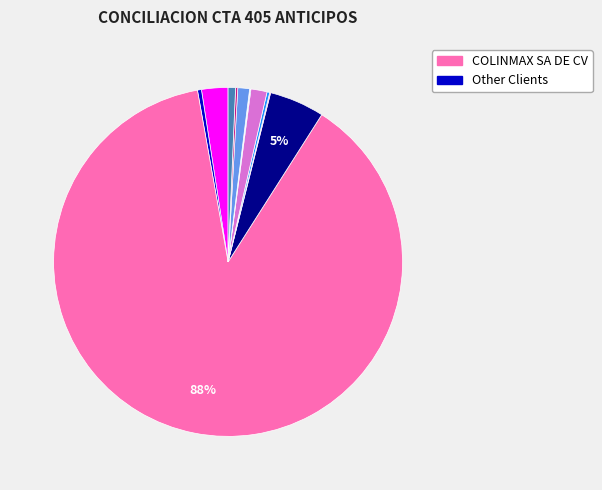

How many segments does this pie chart have?

12